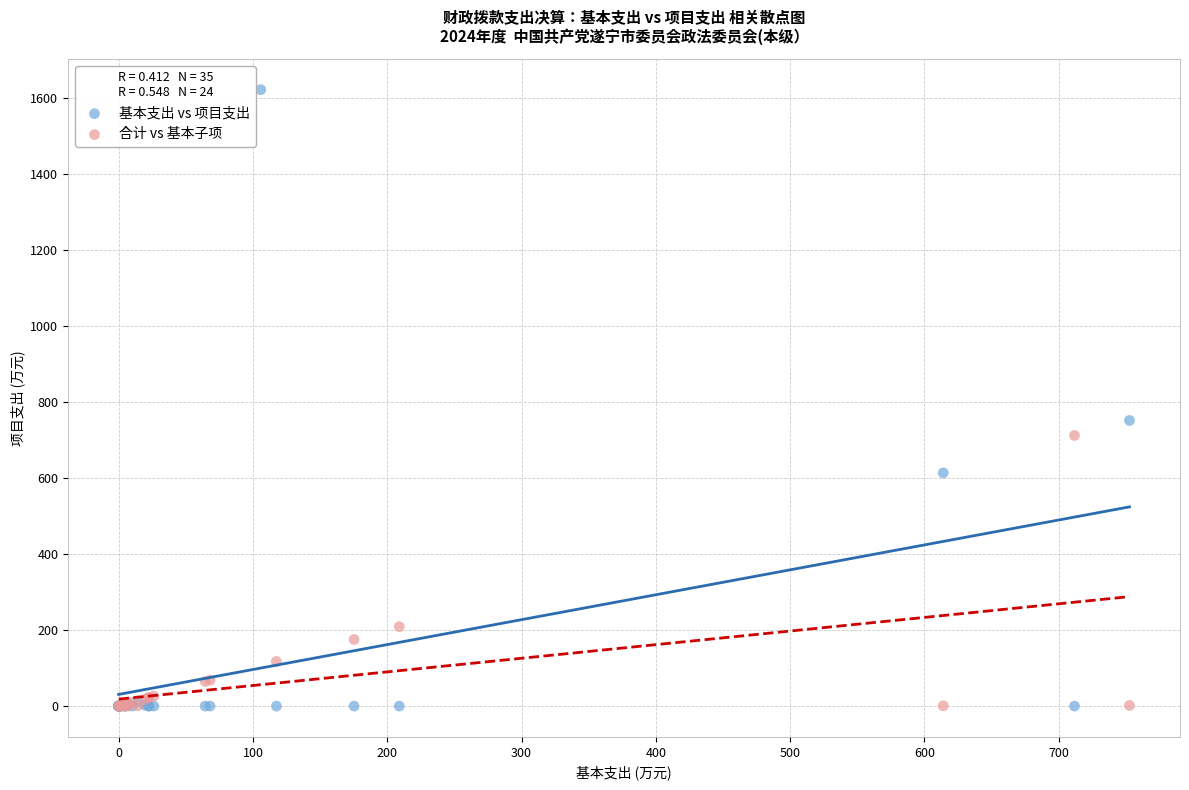

Which series has the largest Y range (max minus min)?

基本支出 vs 项目支出